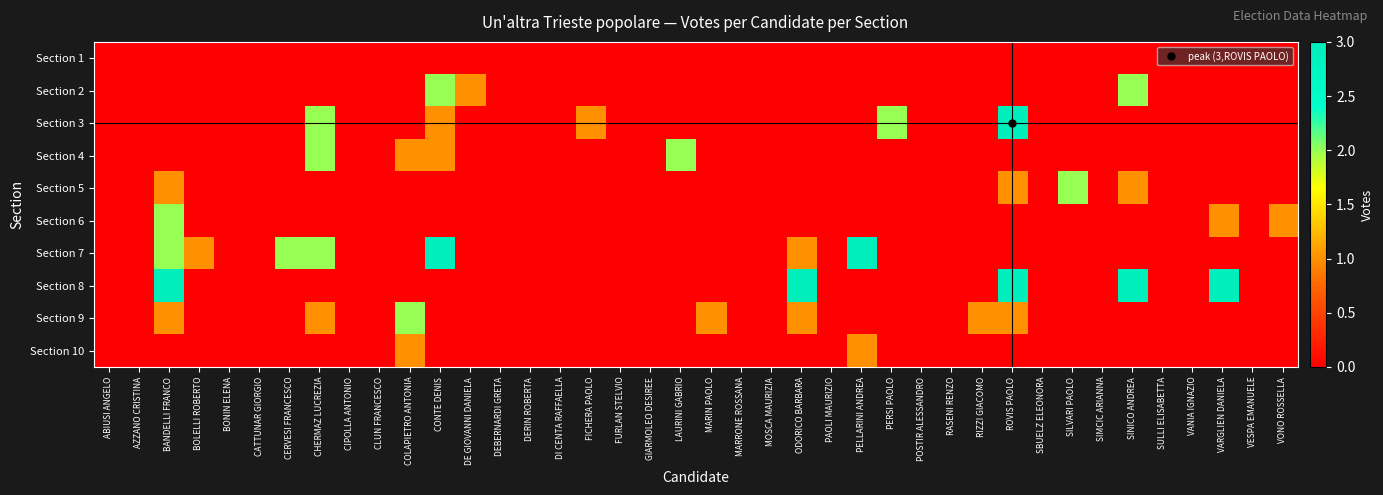

At BONIN ELENA, list the series in order from smallest to largest.

Section 1, Section 2, Section 3, Section 4, Section 5, Section 6, Section 7, Section 8, Section 9, Section 10